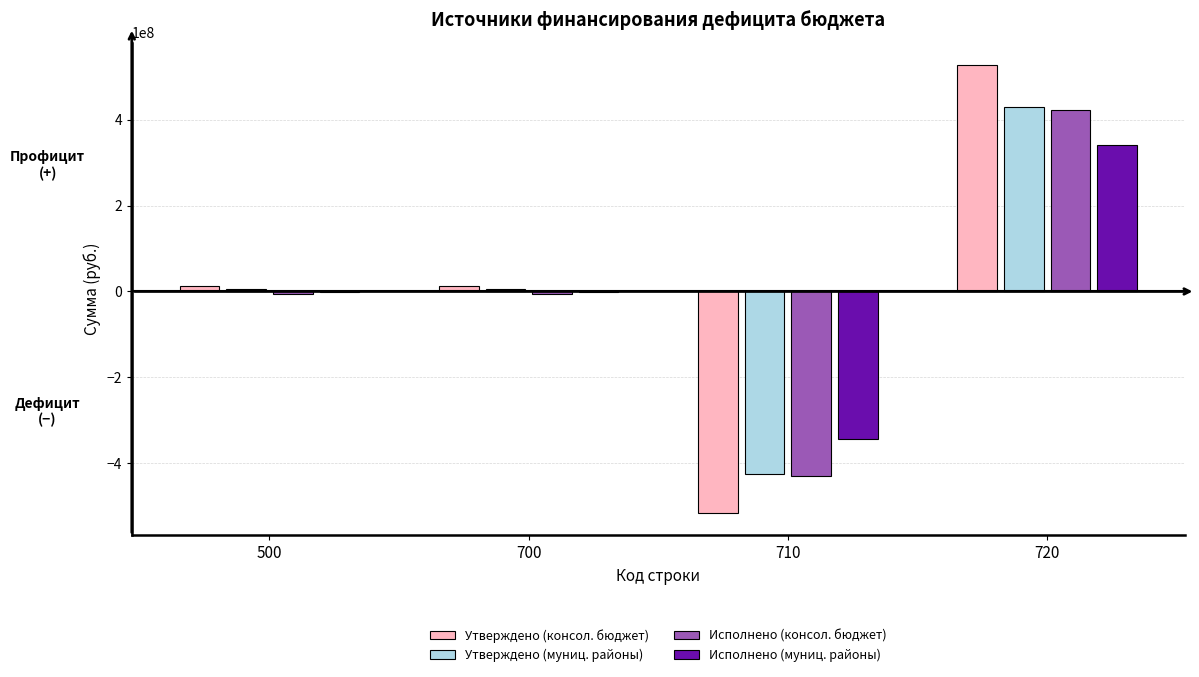

The value of Исполнено (консол. бюджет) at 720 is 216955326.9. True or false?

False